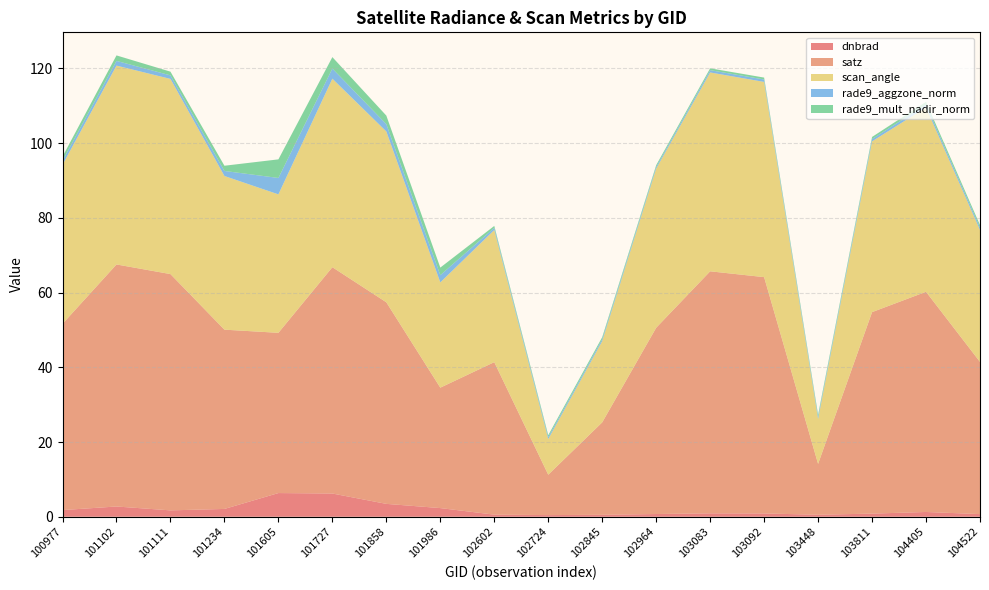

Reading left to right, transcribe all the data shown in this chart.

dnbrad: 100977=1.8	101102=2.7	101111=1.7	101234=2.1	101605=6.3	101727=6.2	101858=3.4	101986=2.3	102602=0.6	102724=0.4	102845=0.5	102964=0.7	103083=0.9	103092=0.9	103448=0.5	103811=0.8	104405=1.3	104522=0.7
satz: 100977=49.9	101102=64.8	101111=63.2	101234=48.0	101605=42.9	101727=60.6	101858=54.0	101986=32.2	102602=40.8	102724=10.8	102845=24.7	102964=49.9	103083=64.8	103092=63.3	103448=13.6	103811=53.9	104405=58.9	104522=40.7
scan_angle: 100977=42.6	101102=53.2	101111=52.2	101234=41.1	101605=37.1	101727=50.5	101858=45.7	101986=28.2	102602=35.4	102724=9.6	102845=21.8	102964=42.6	103083=53.2	103092=52.3	103448=12.0	103811=45.7	104405=49.3	104522=35.3
rade9_aggzone_norm: 100977=1.1	101102=1.3	101111=0.9	101234=1.3	101605=4.4	101727=2.7	101858=2.0	101986=1.9	102602=0.6	102724=0.5	102845=0.5	102964=0.5	103083=0.6	103092=0.6	103448=0.6	103811=0.6	104405=0.8	104522=0.7
rade9_mult_nadir_norm: 100977=1.1	101102=1.5	101111=1.0	101234=1.4	101605=5.0	101727=3.1	101858=2.3	101986=2.0	102602=0.5	102724=0.5	102845=0.5	102964=0.4	103083=0.5	103092=0.5	103448=0.6	103811=0.6	104405=0.7	104522=0.6